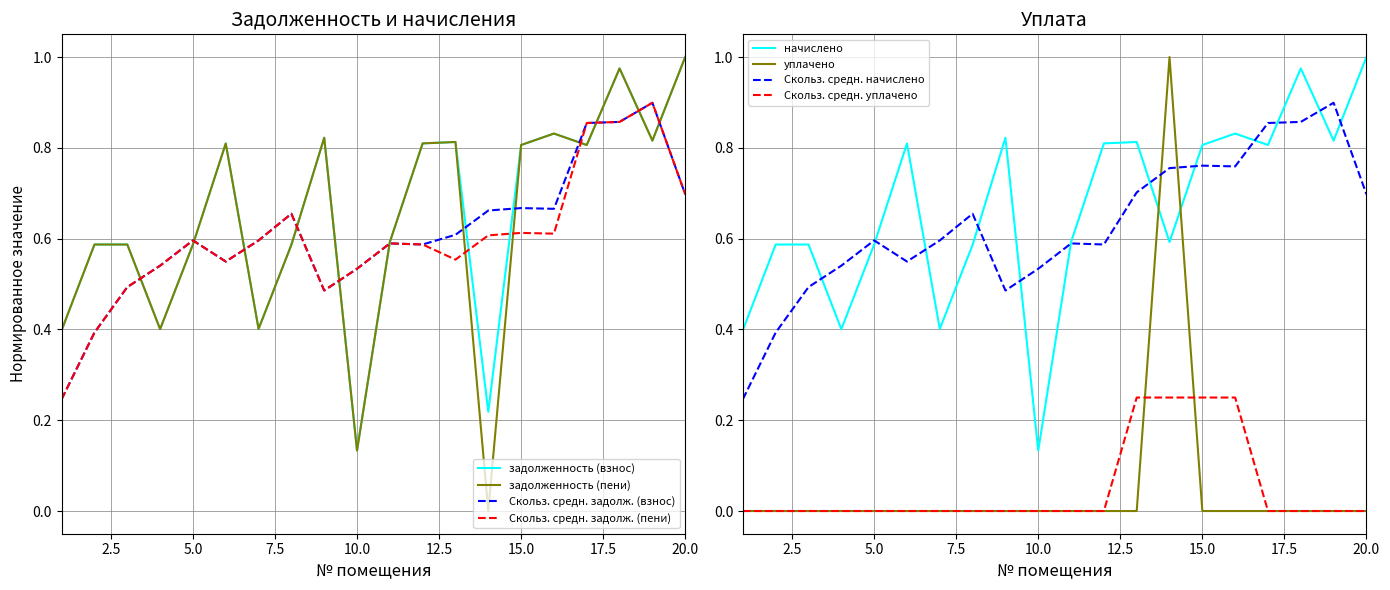

Which category has the highest value in the начислено series?

20.0